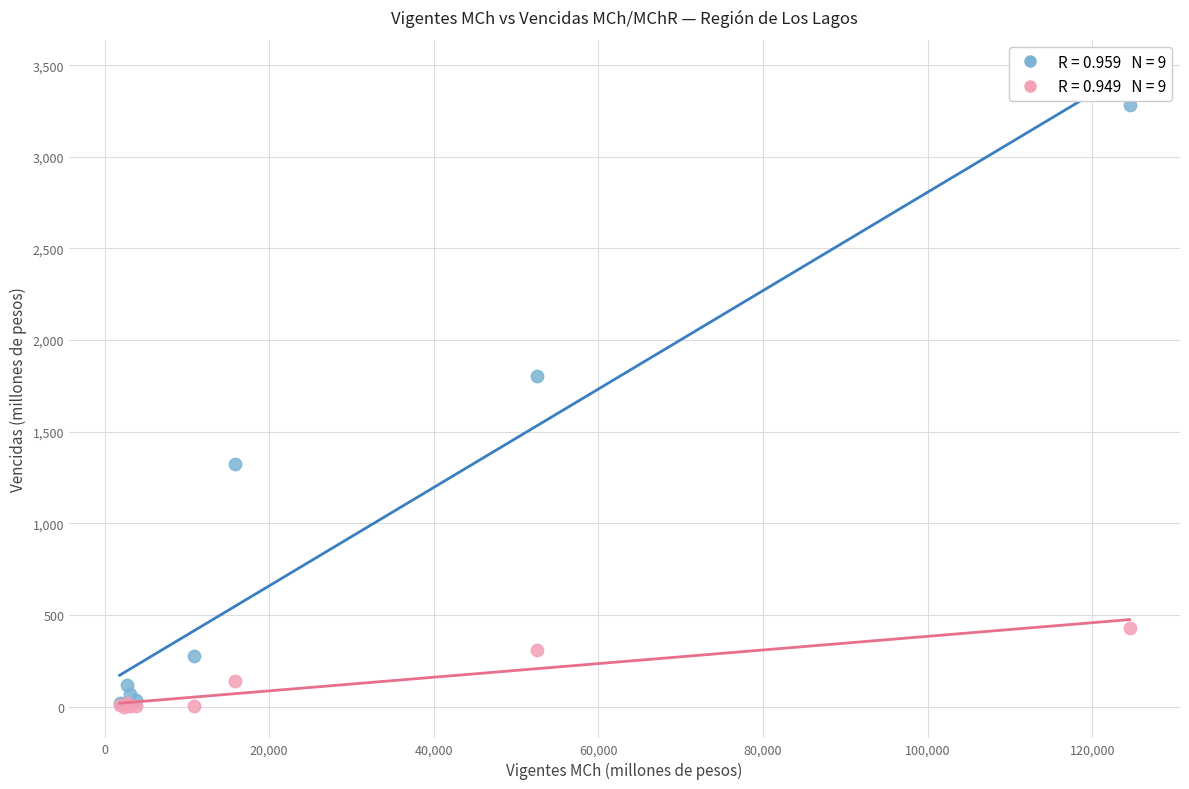

Across all series, what Y value is closest to 1640?

1801.8